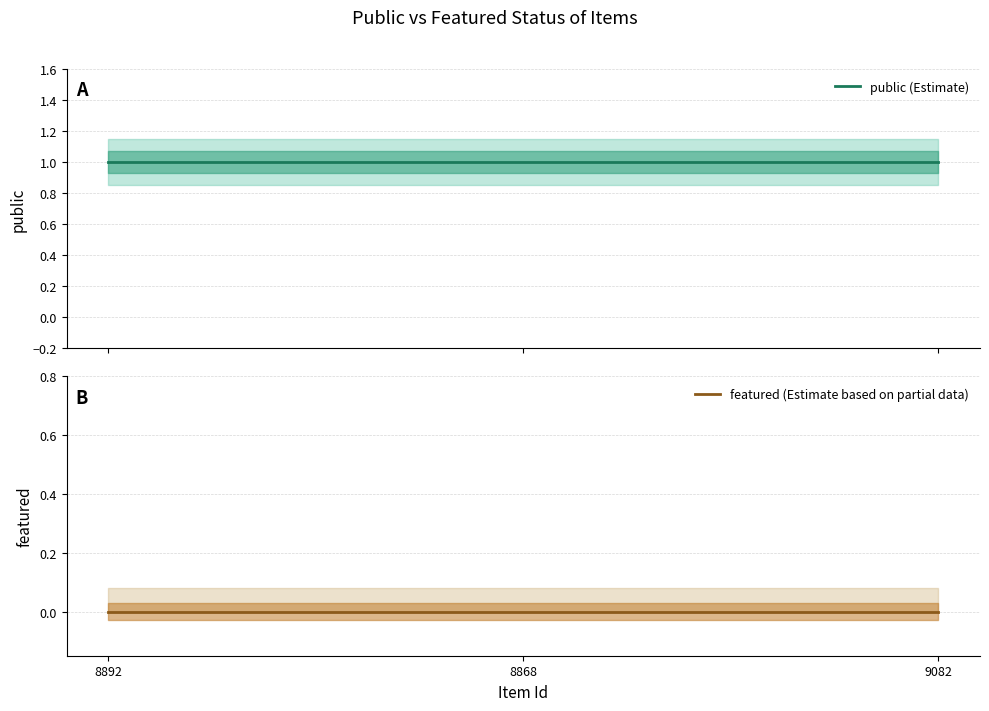

Which category has the lowest value in the featured series?

8892